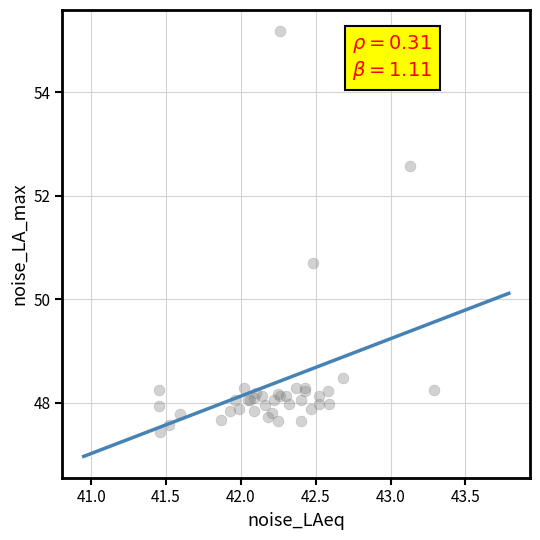

What Y value in the scatter plot is closest to 51?

50.7